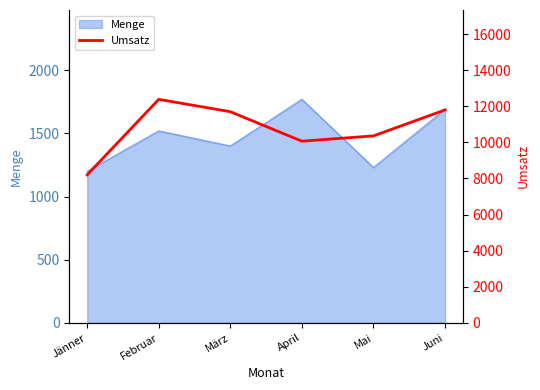

True or false: Menge has a value of 937 at März.

False